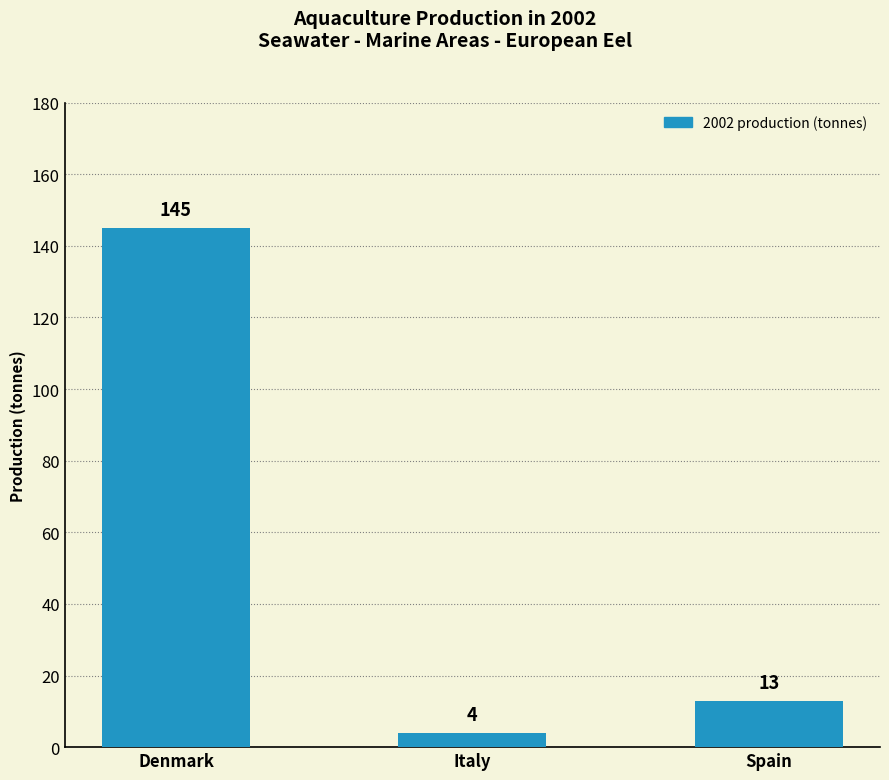

What is the average value?

54